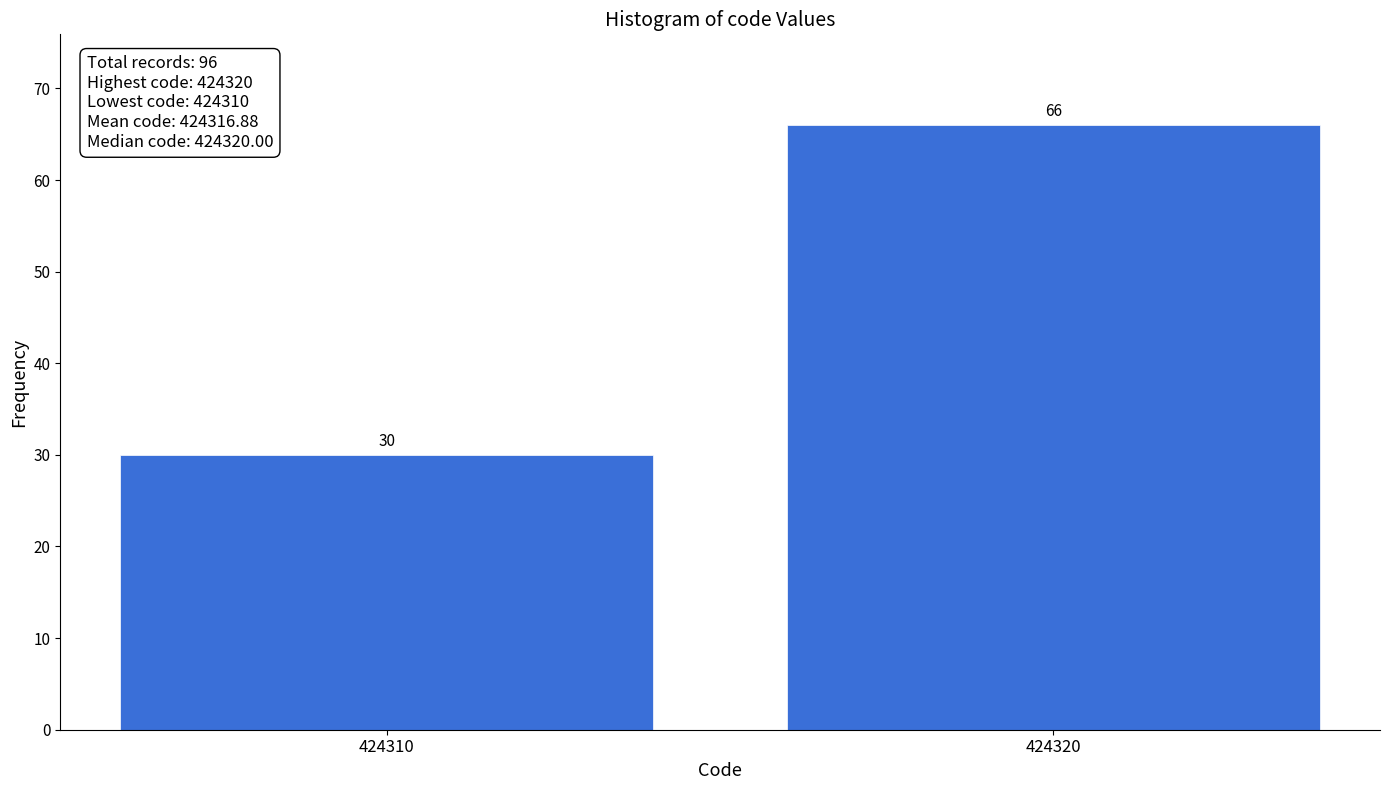

Reading right to left, extract all data points from this chart.

424320=66	424310=30